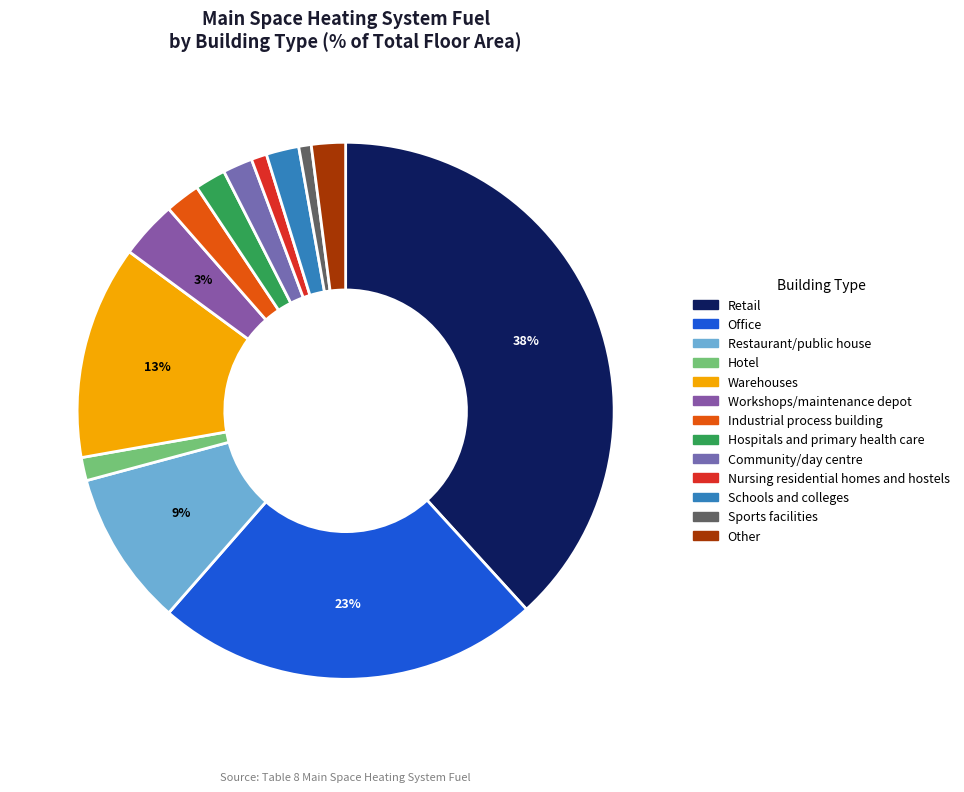

How many slices are in this pie chart?

13